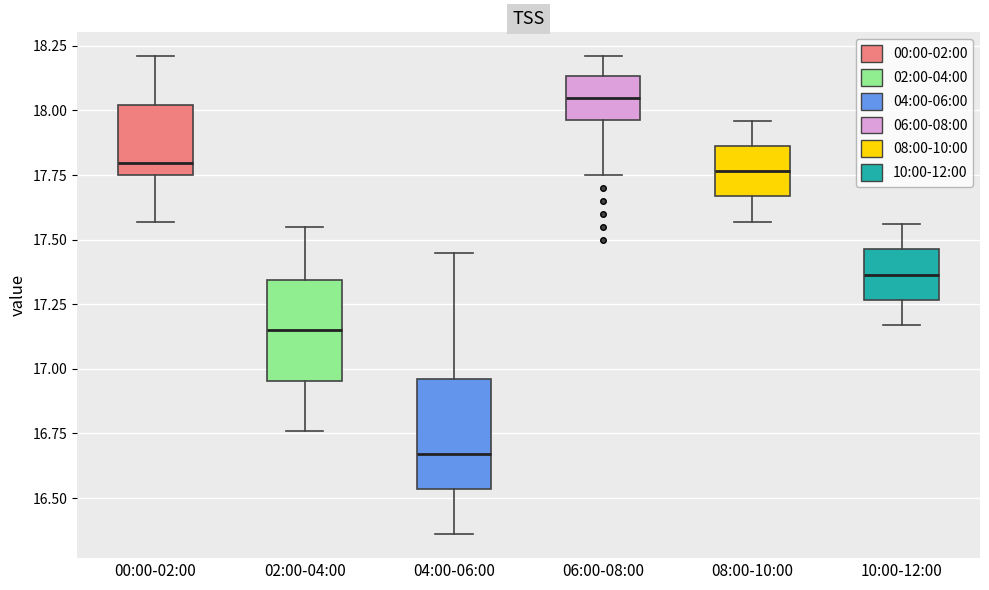

Reading left to right, transcribe this box plot: for each box, give where its median line is, the range the box spans, and where its two whiskers end, as read against the y-axis. The values are not printed on the chart, so give them approximately, as read against the axis.

00:00-02:00: median 17.80, box 17.75 to 18.00, whiskers 17.55 to 18.20
02:00-04:00: median 17.15, box 16.95 to 17.35, whiskers 16.75 to 17.55
04:00-06:00: median 16.65, box 16.55 to 16.95, whiskers 16.35 to 17.45
06:00-08:00: median 18.05, box 17.95 to 18.15, whiskers 17.75 to 18.20
08:00-10:00: median 17.75, box 17.65 to 17.85, whiskers 17.55 to 17.95
10:00-12:00: median 17.35, box 17.25 to 17.45, whiskers 17.15 to 17.55